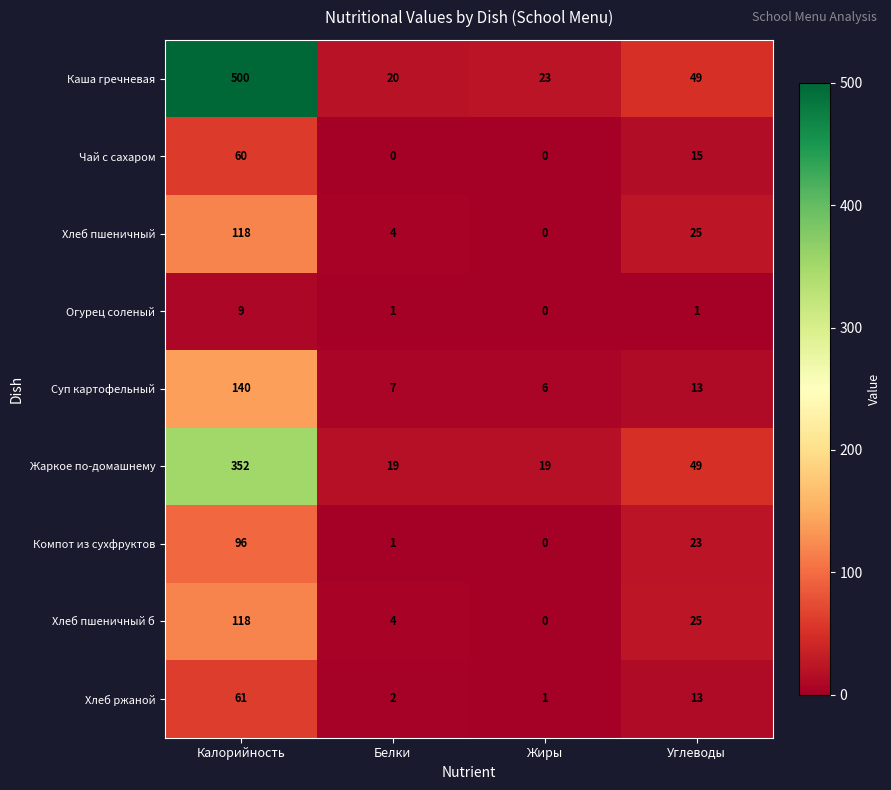

The value of Хлеб пшеничный б at Калорийность is 118. True or false?

True